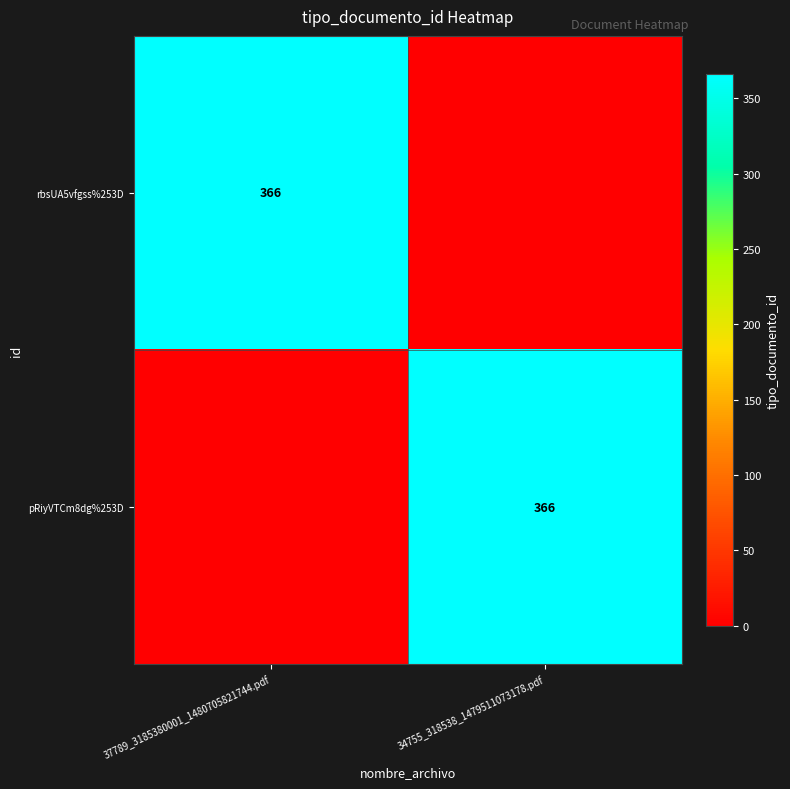

True or false: pRiyVTCm8dg%253D has a value of 96 at 34755_318538_1479511073178.pdf.

False